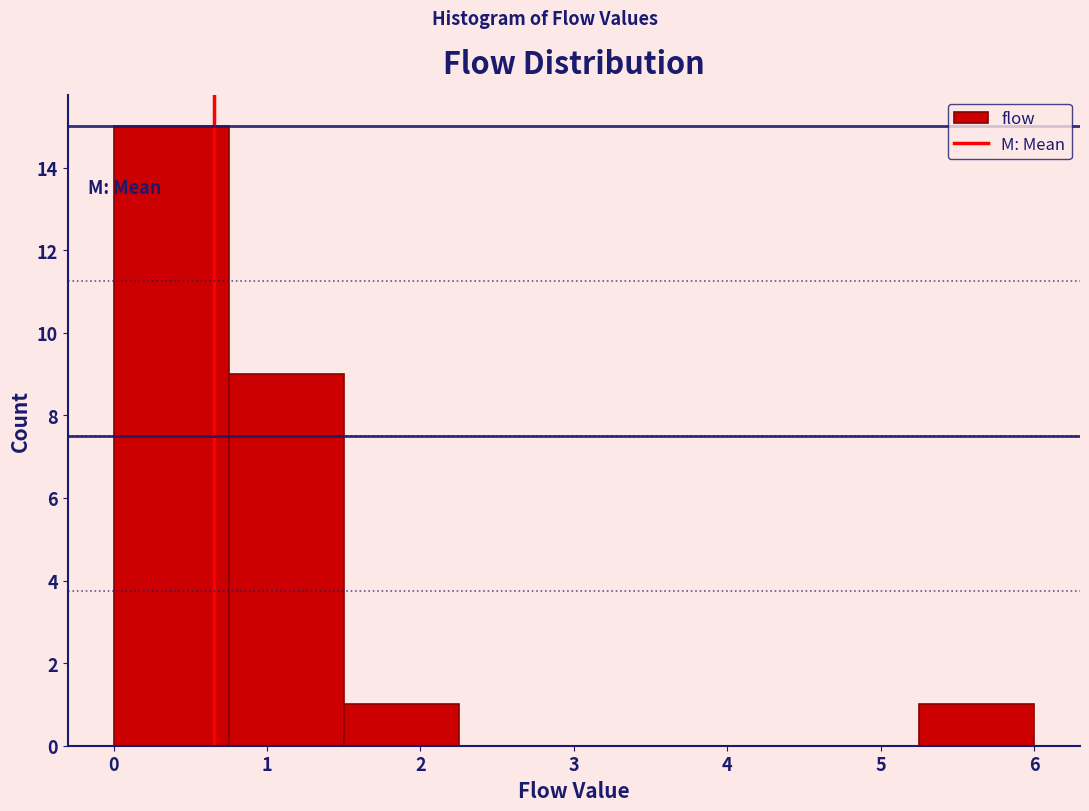

Reading left to right, list every bar in this chart as the range it spans on the x-axis followed by its height. Neither the bar edges nor the heights are printed on the chart, so give them approximately, as read against the axes.

0.00 to 0.75: 15
0.75 to 1.50: 9
1.50 to 2.25: 1
2.25 to 3.00: 0
3.00 to 3.75: 0
3.75 to 4.50: 0
4.50 to 5.25: 0
5.25 to 6.00: 1